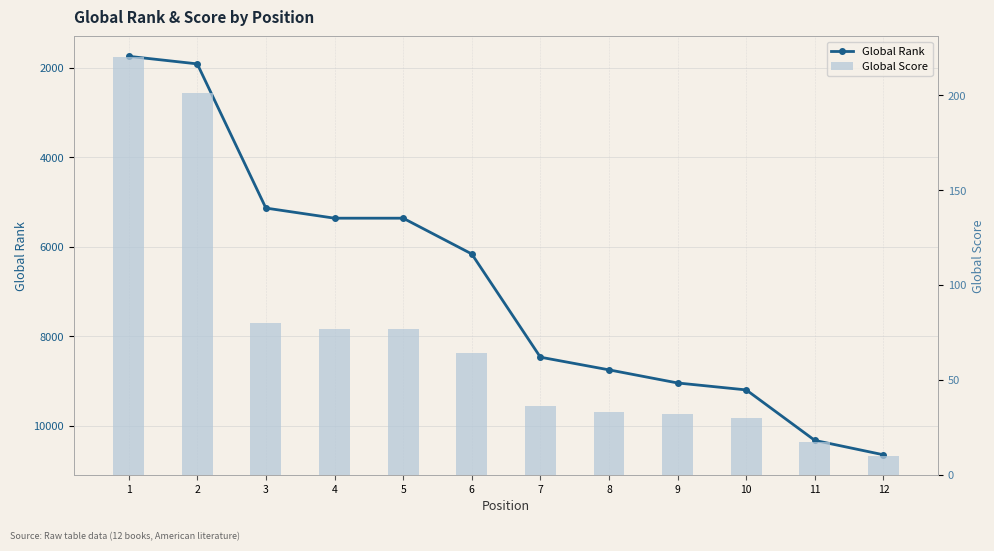

List the series in order of their peak value, lowest first.

Global Score, Global Rank